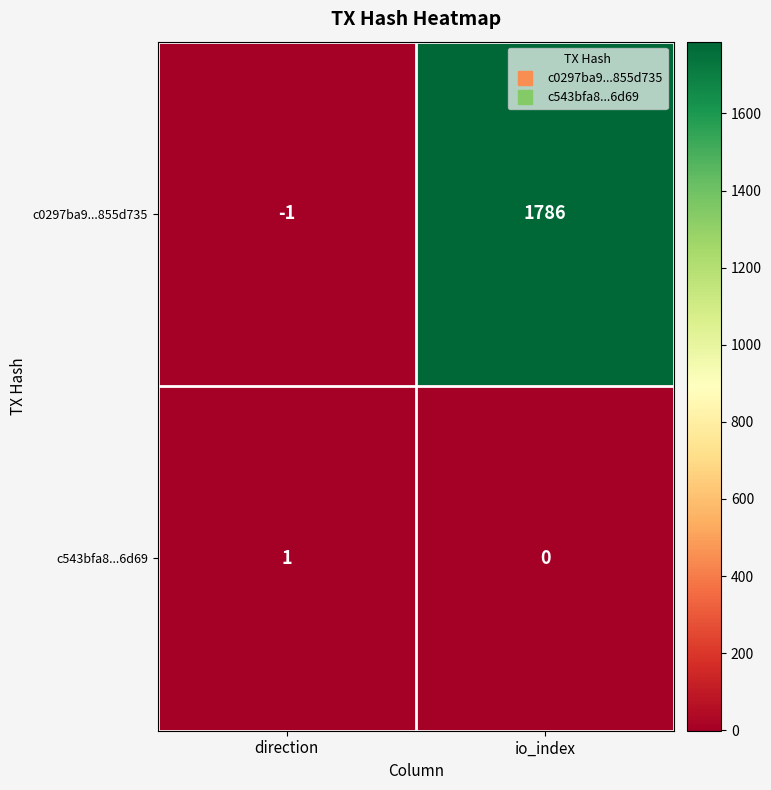

The c543bfa8...6d69 series shows 0 at io_index. True or false?

True